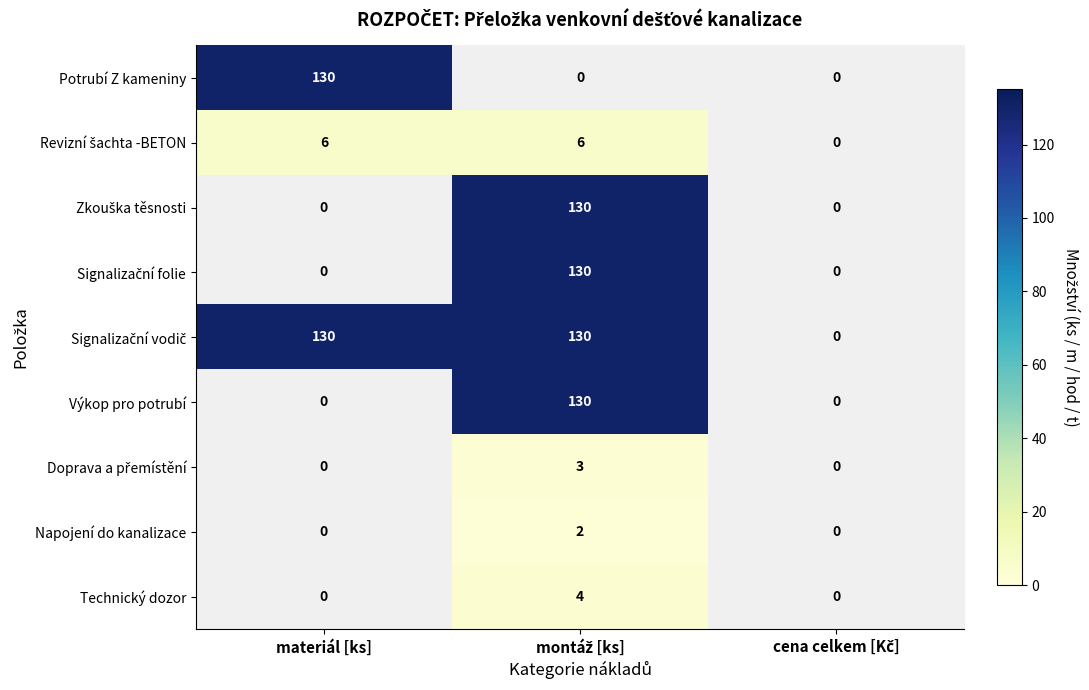

Count the number of data series in this chart.

9